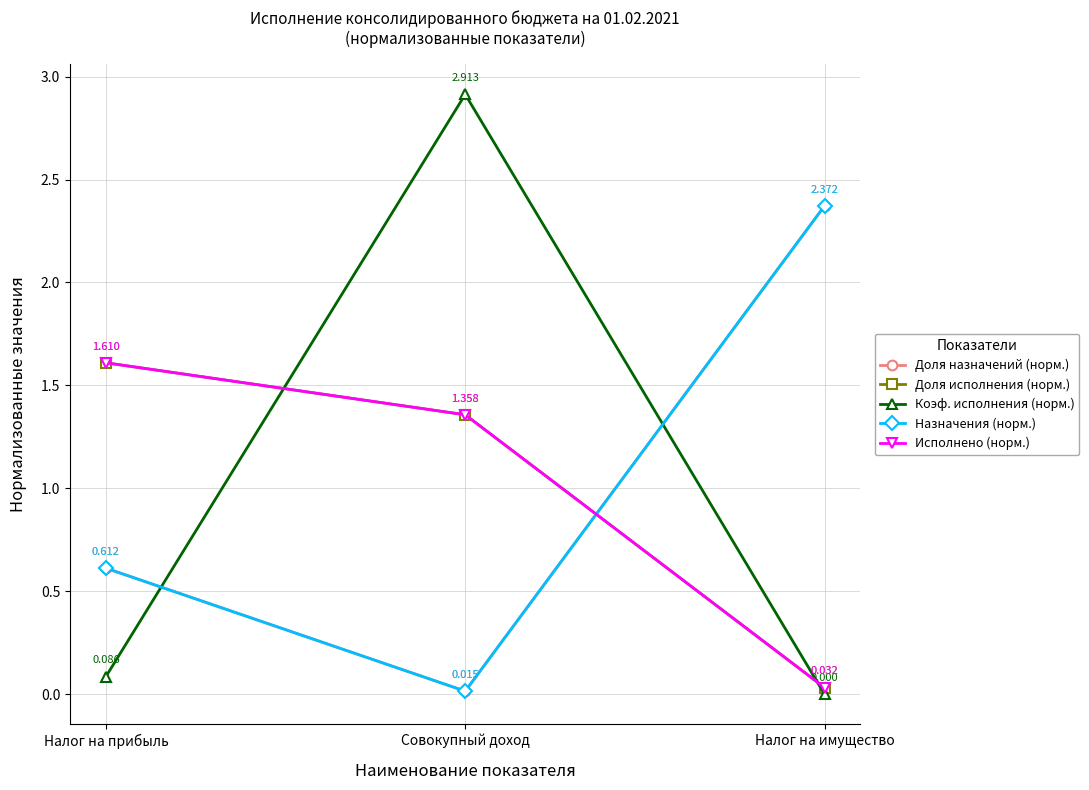

What is the difference between the Доля исполнения (норм.) values at Налог на прибыль and Совокупный доход?

0.3